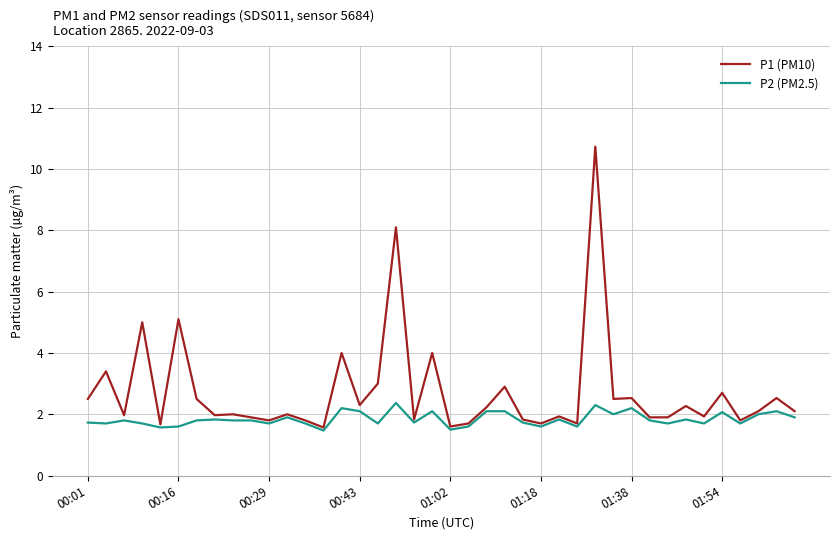

Rank the series by their average value, from highest to lowest.

P1 (PM10), P2 (PM2.5)